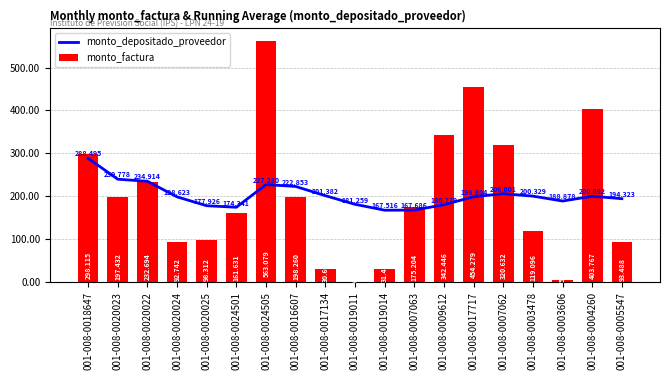

Reading left to right, transcribe all the data shown in this chart.

monto_depositado_proveedor: 288495469.0	239778358.0	234914161.0	198623044.2	177926412.2	174341300.3	227279726.4	222852605.9	201381871.4	181258712.7	167516425.9	167685938.4	180279065.0	198803503.9	206000584.5	200328898.9	188877726.9	200092230.2	194322694.7
monto_factura: 298114635.0	197431710.0	232694028.0	92742174.0	98312088.0	161631036.0	563078964.0	198259950.0	30603468.0	155295.0	31487400.0	175203819.0	342446181.0	454279287.0	320632410.0	119096460.0	5847660.0	403767000.0	93487590.0